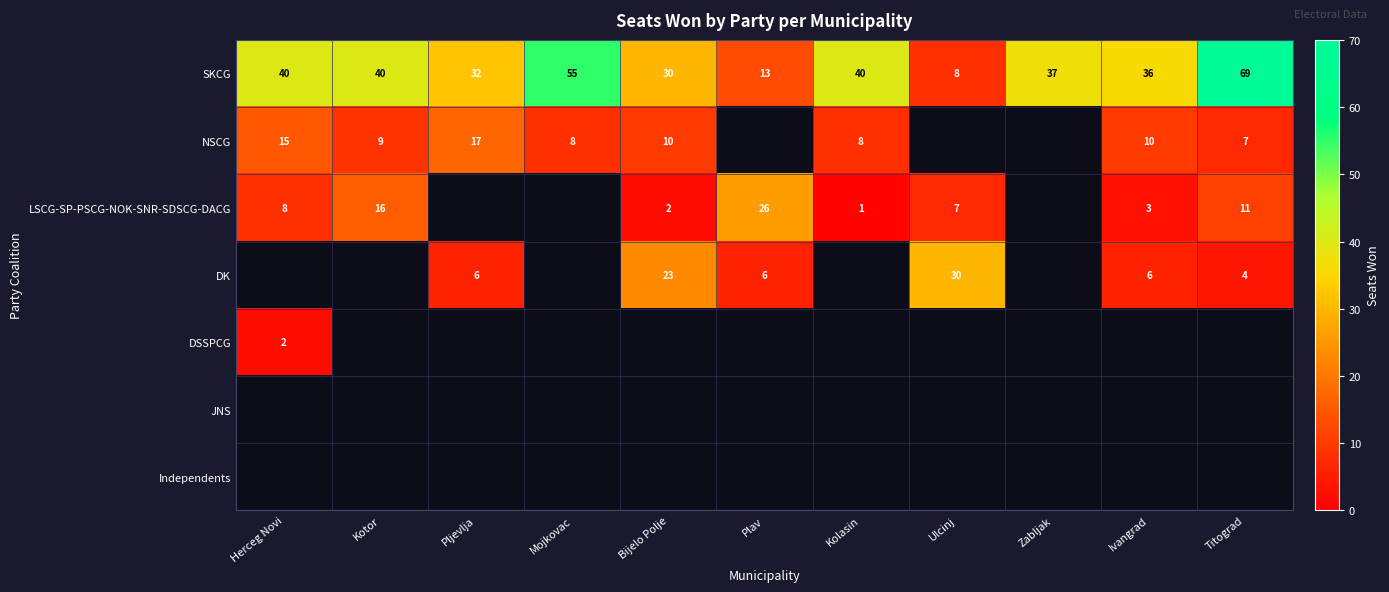

True or false: LSCG-SP-PSCG-NOK-SNR-SDSCG-DACG has a value of 1 at Kolasin.

True